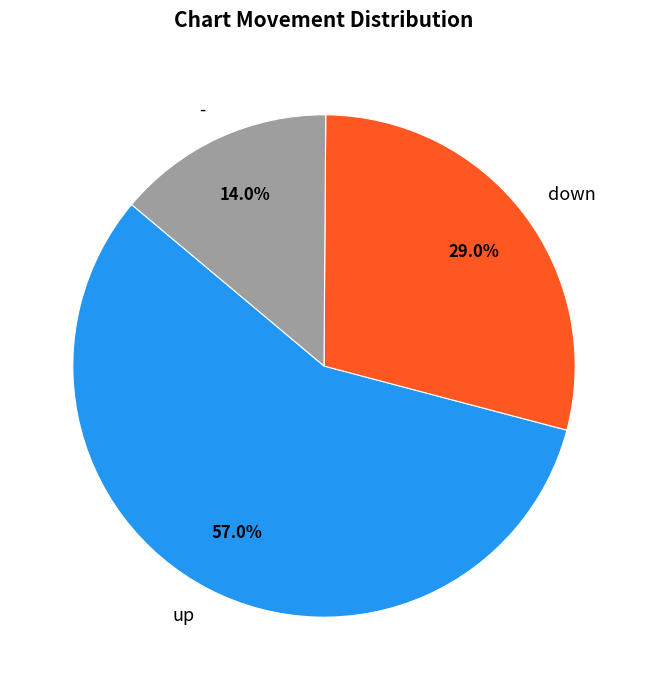

Does - account for over 50% of the chart?

No